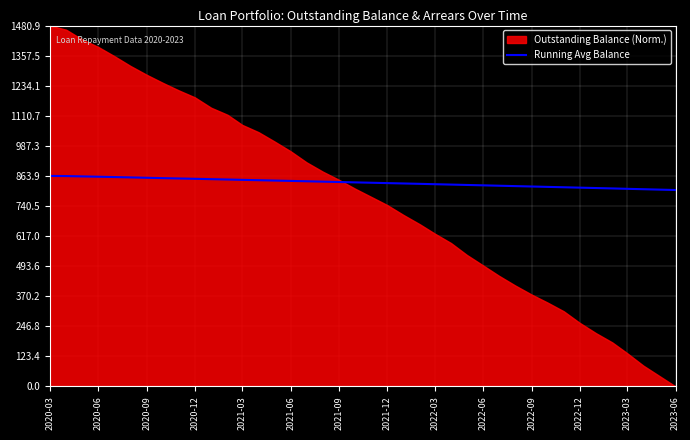

What is the minimum value for Running Avg Balance?

806.0